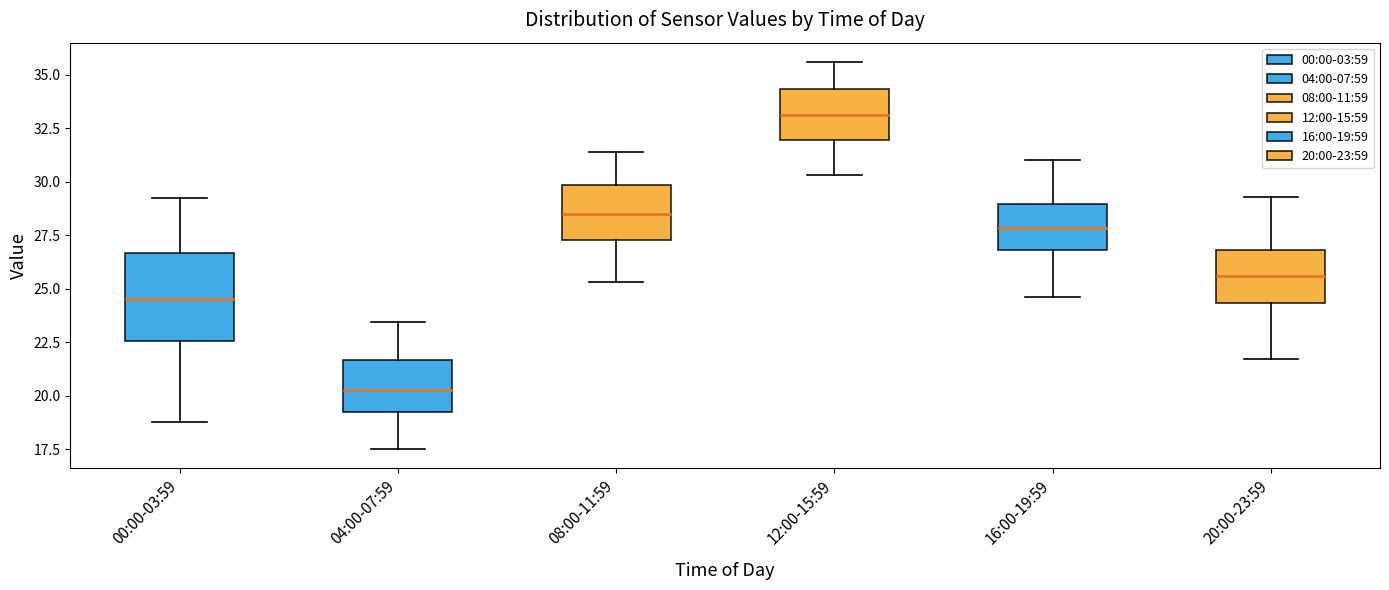

Reading left to right, read every box against the y-axis: the position of its median line, the range the box covers, and the ends of its whiskers. The values are not printed on the chart, so give them approximately, as read against the axis.

00:00-03:59: median 24.5, box 22.5 to 26.5, whiskers 19.0 to 29.0
04:00-07:59: median 20.5, box 19.0 to 21.5, whiskers 17.5 to 23.5
08:00-11:59: median 28.5, box 27.5 to 30.0, whiskers 25.5 to 31.5
12:00-15:59: median 33.0, box 32.0 to 34.5, whiskers 30.5 to 35.5
16:00-19:59: median 28.0, box 27.0 to 29.0, whiskers 24.5 to 31.0
20:00-23:59: median 25.5, box 24.5 to 27.0, whiskers 21.5 to 29.5